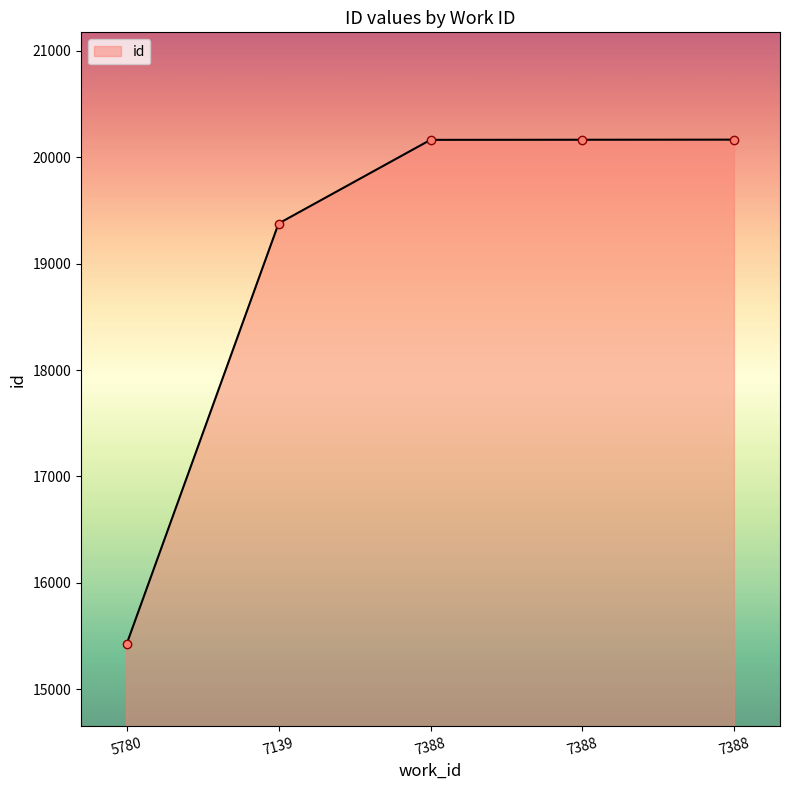

Reading left to right, list all the values displayed in this chart.

15425	19377	20163	20164	20165